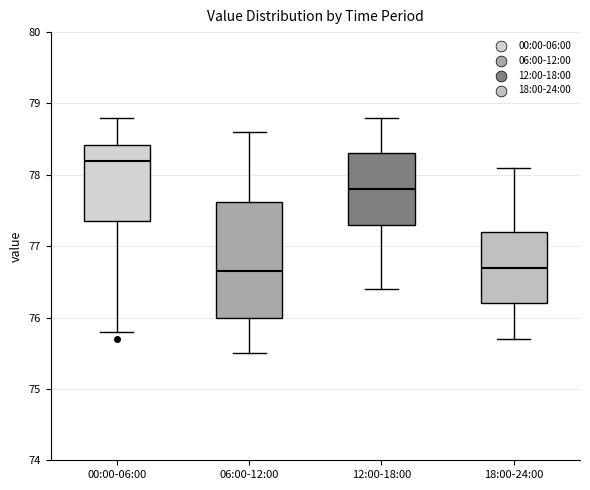

Reading left to right, read every box against the y-axis: the position of its median line, the range the box covers, and the ends of its whiskers. The values are not printed on the chart, so give them approximately, as read against the axis.

00:00-06:00: median 78.2, box 77.4 to 78.4, whiskers 75.8 to 78.8
06:00-12:00: median 76.7, box 76.0 to 77.6, whiskers 75.5 to 78.6
12:00-18:00: median 77.8, box 77.3 to 78.3, whiskers 76.4 to 78.8
18:00-24:00: median 76.7, box 76.2 to 77.2, whiskers 75.7 to 78.1